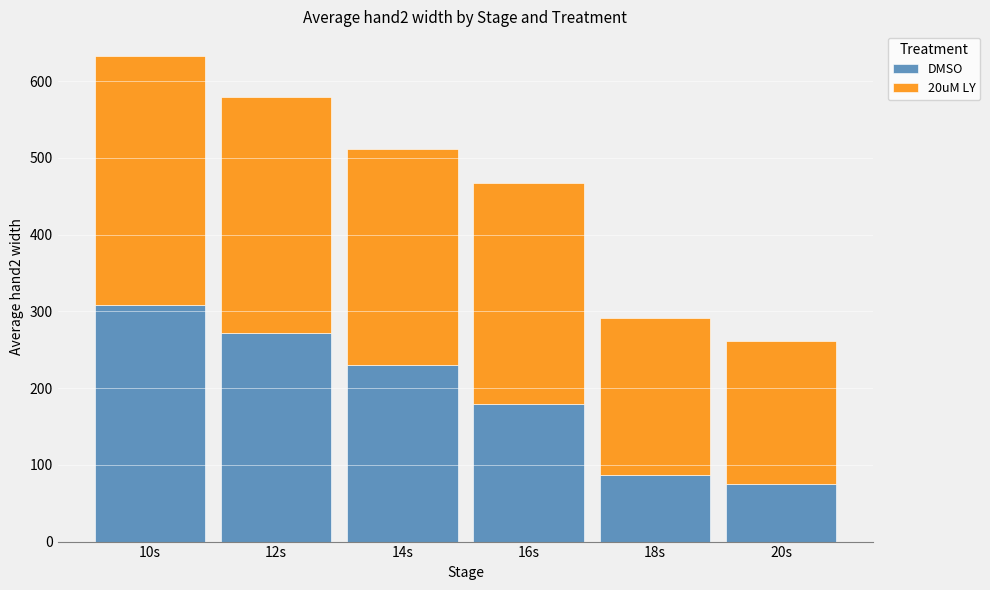

Does the chart contain stacked bars?

Yes